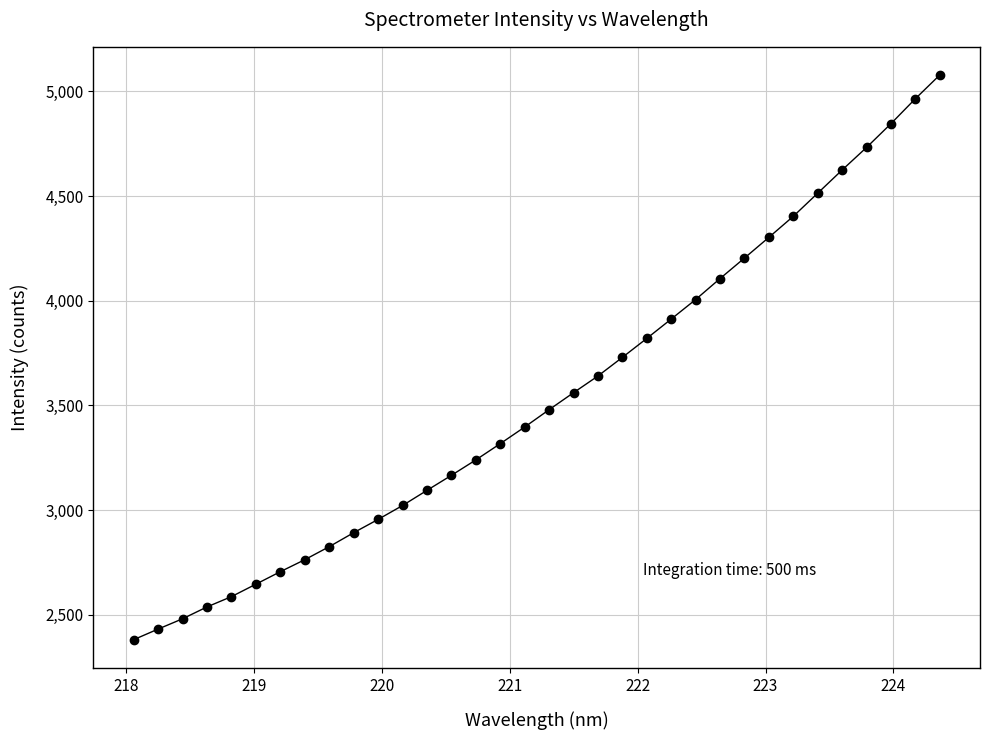

What is the range of X values (max minus min)?

6.3